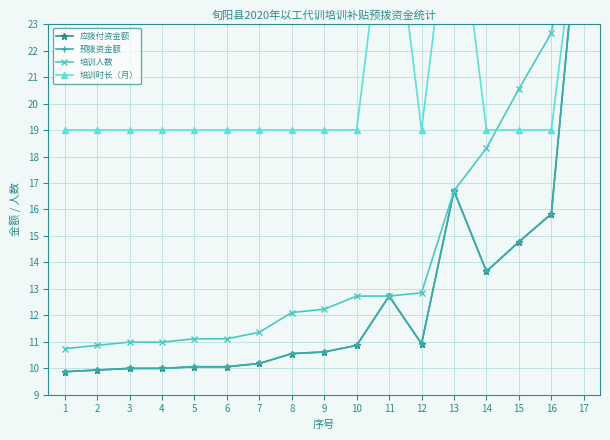

What value does the 培训人数 series have at 10?

12.7